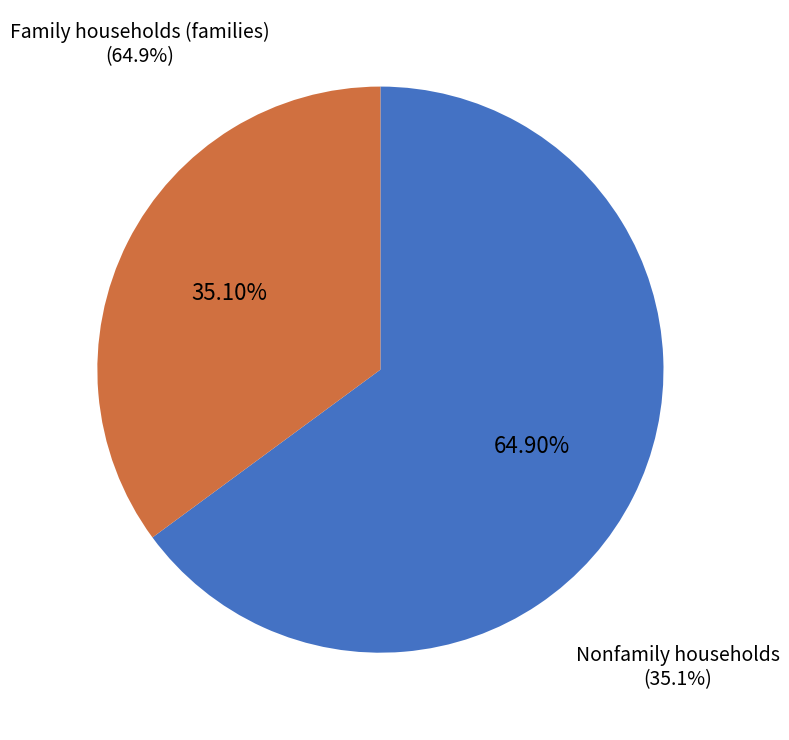

Approximately how many times larger is the value at Nonfamily households compared to Family households (families)?

0.5